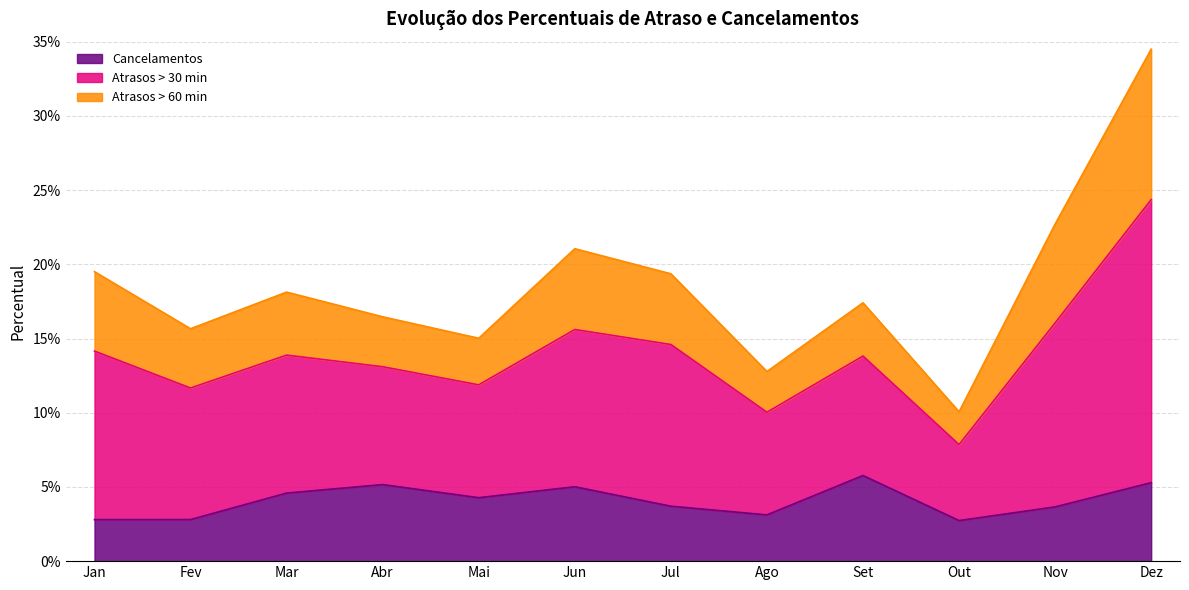

Reading left to right, what are all the values shown in this chart?

Cancelamentos: 0.0	0.0	0.0	0.1	0.0	0.1	0.0	0.0	0.1	0.0	0.0	0.1
Atrasos > 30 min: 0.2	0.2	0.2	0.2	0.2	0.2	0.2	0.1	0.2	0.1	0.2	0.3